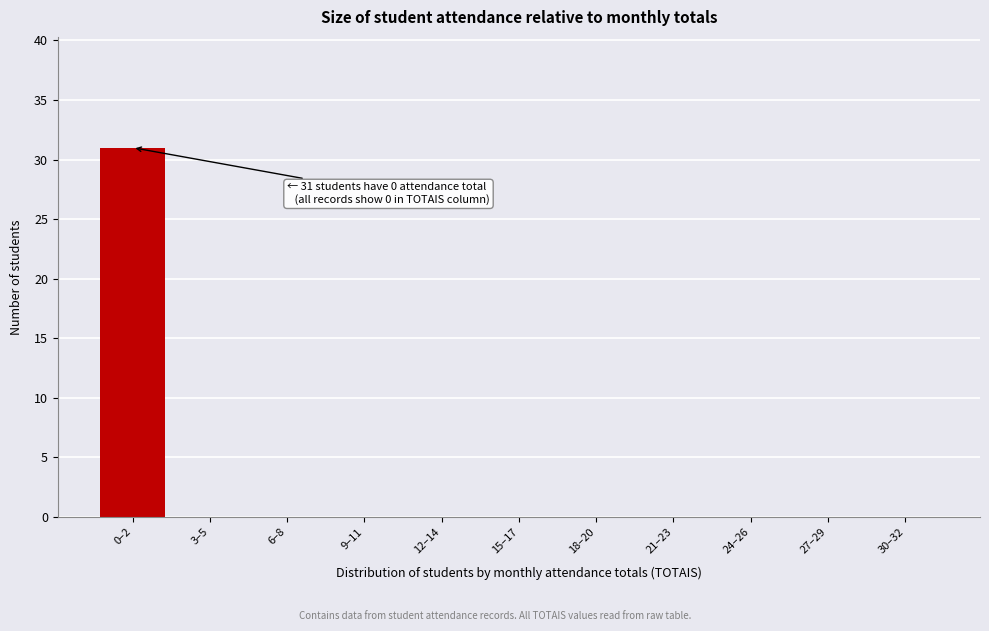

Reading left to right, transcribe all the data shown in this chart.

0–2=31	3–5=0	6–8=0	9–11=0	12–14=0	15–17=0	18–20=0	21–23=0	24–26=0	27–29=0	30–32=0